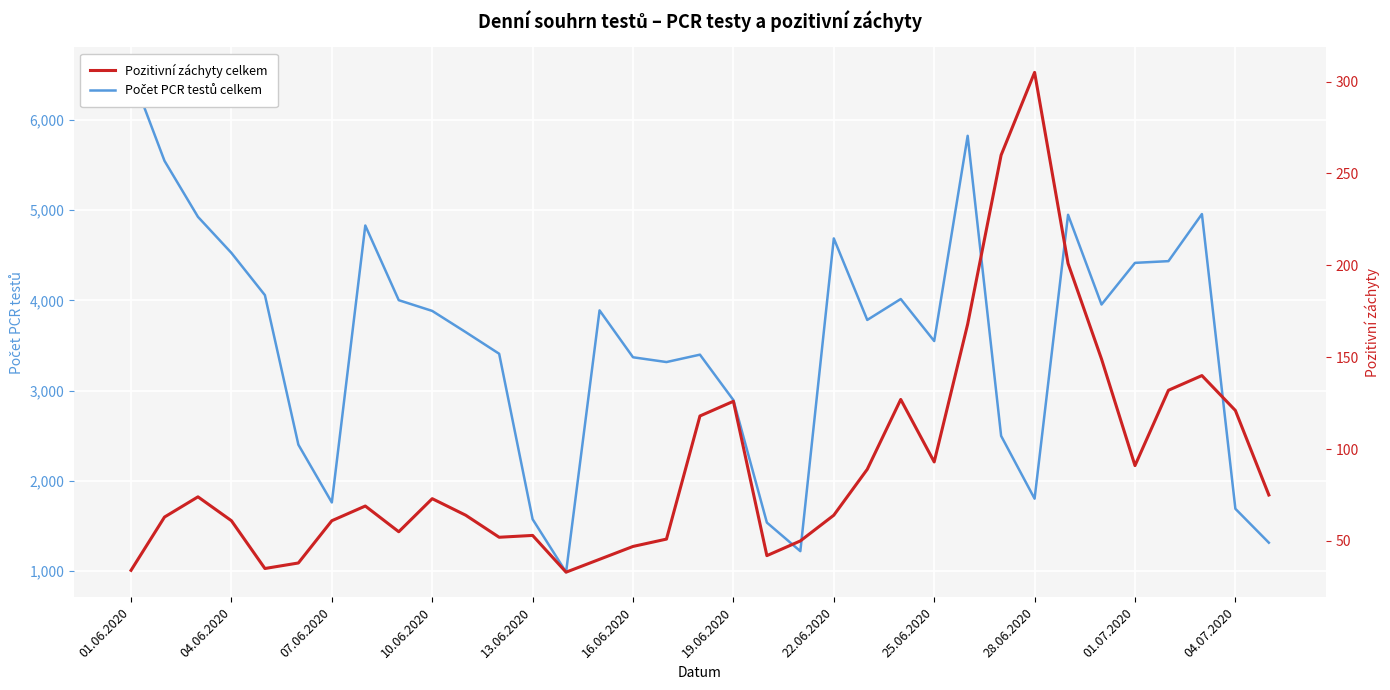

Read the Pozitivní záchyty celkem value at 34, to the nearest 5.

75